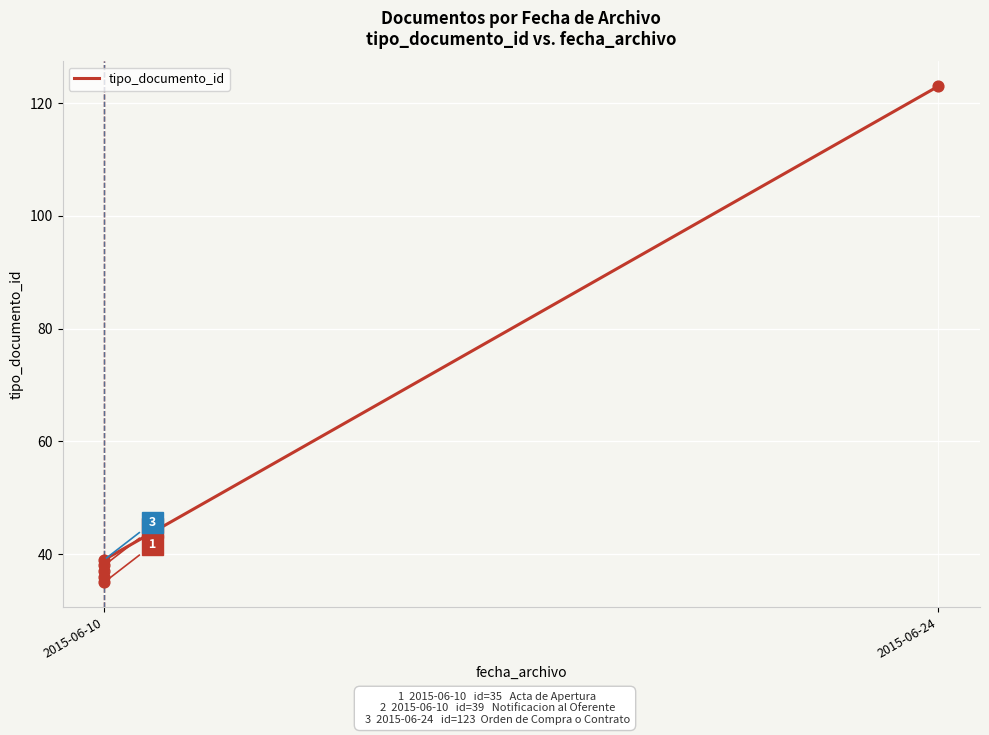

What is the change in value from 2015-06-10 to 2015-06-24?

+88